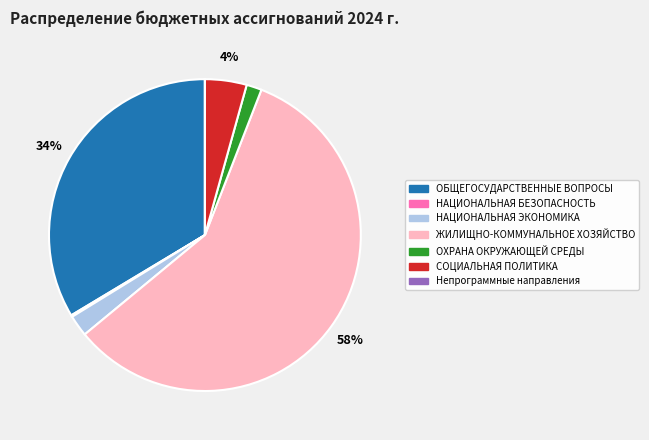

To the nearest percent, what is the difference between the largest and smallest slice percentages?

58%